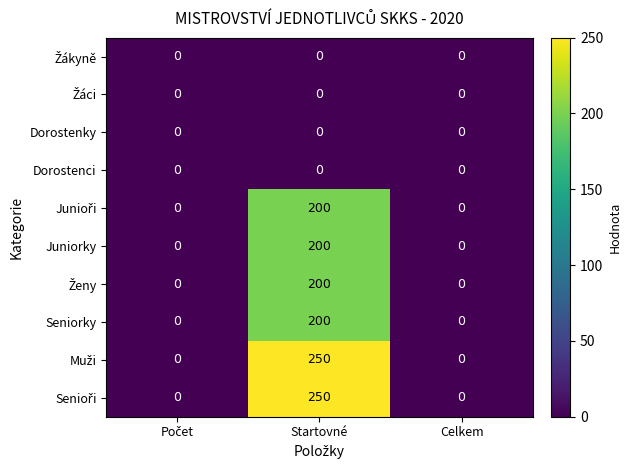

Count the number of data series in this chart.

10